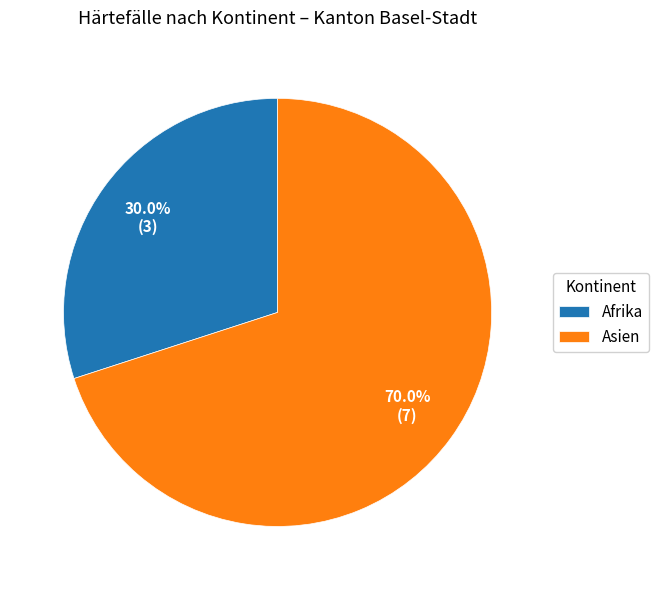

To the nearest percent, what is the average slice percentage?

50%